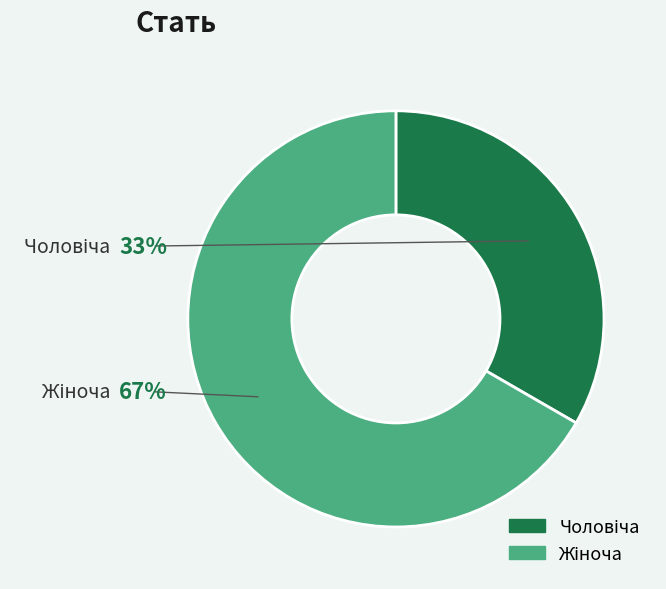

What percentage is the Жіноча slice, to the nearest percent?

67%